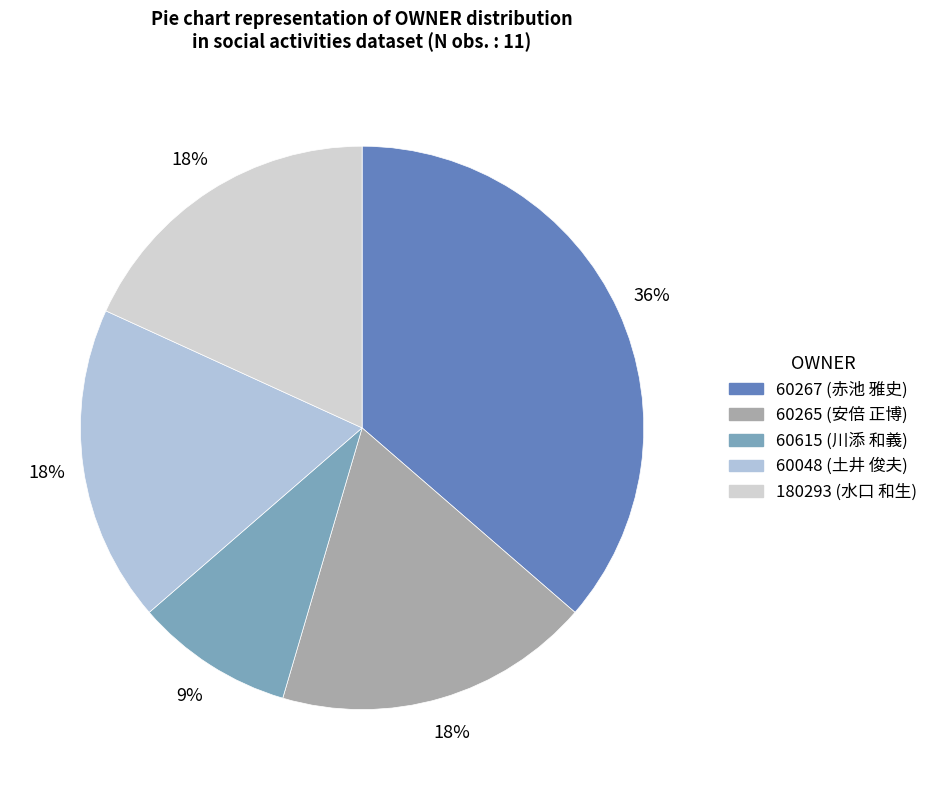

Count the number of slices in the pie.

5